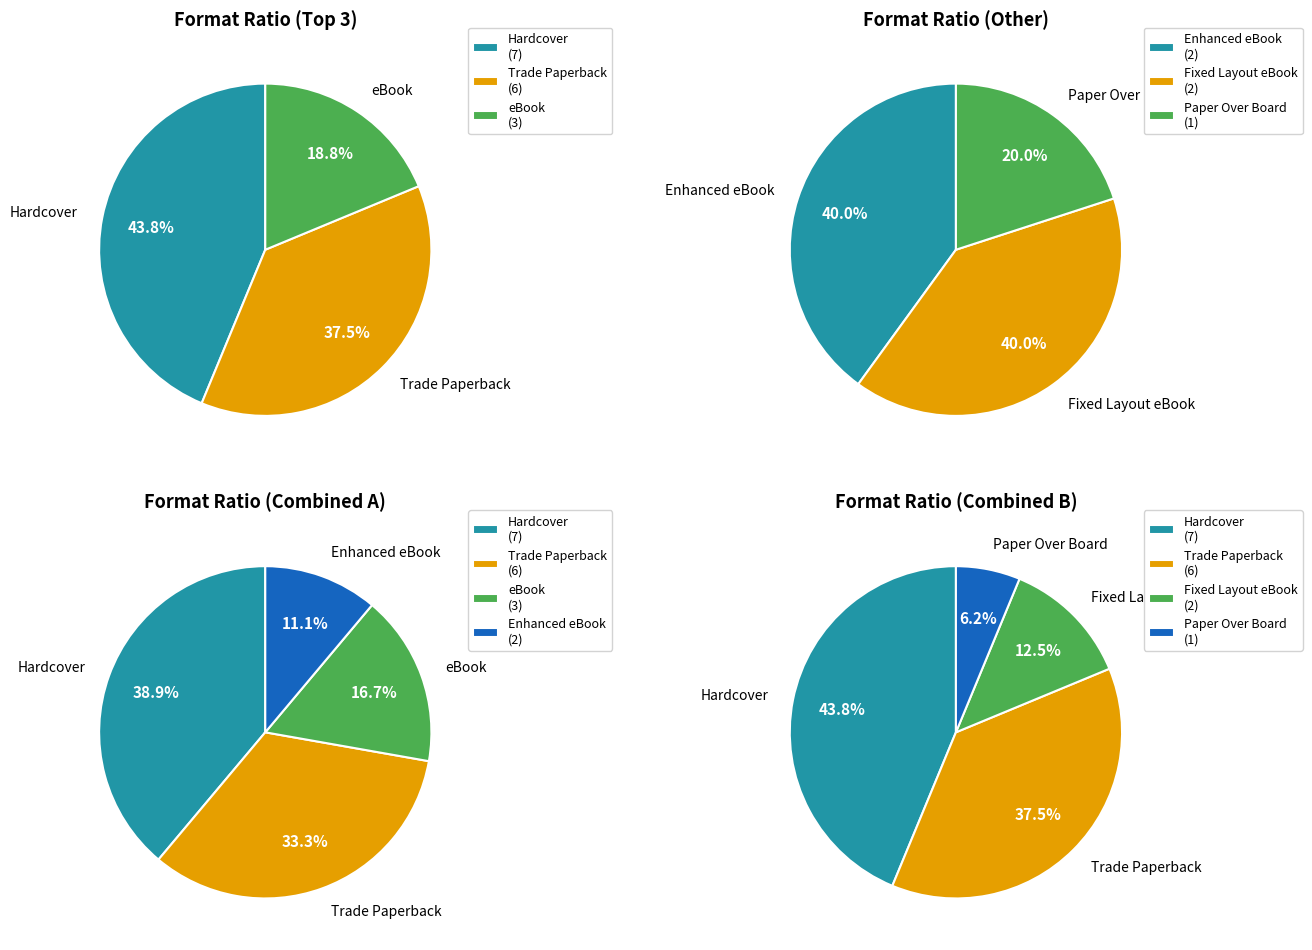

Which slice is the largest?

Hardcover